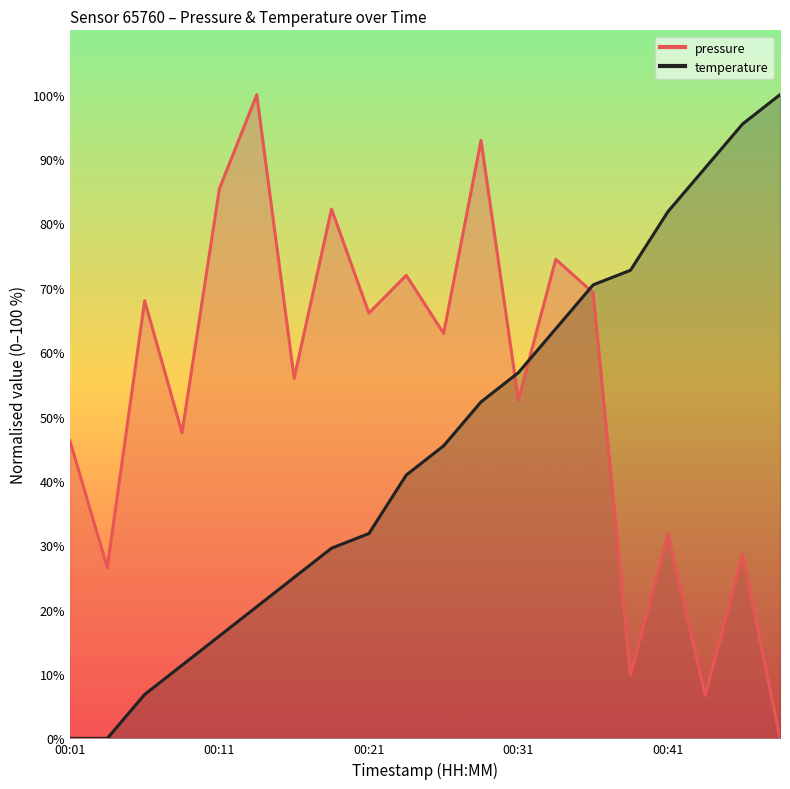

True or false: pressure and temperature cross at least once.

True